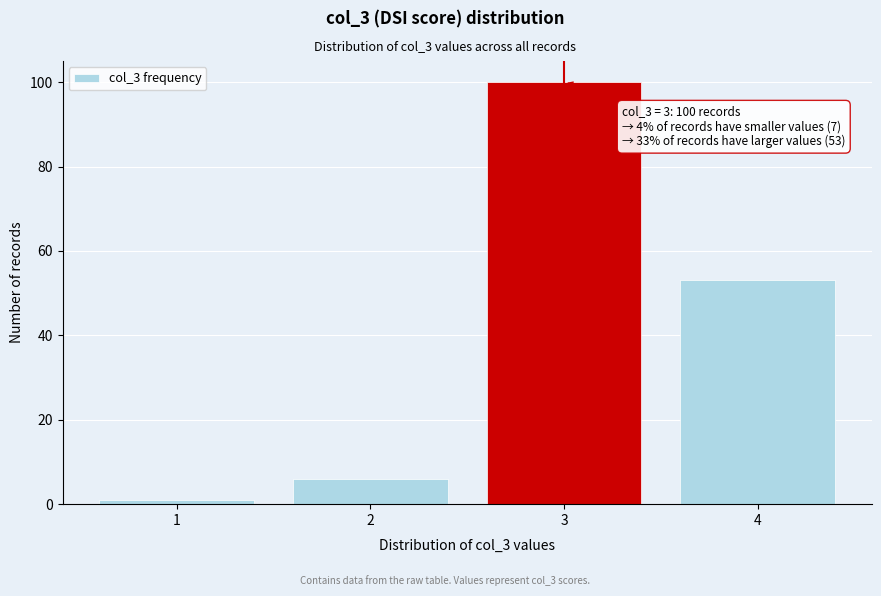

Reading right to left, transcribe all the data shown in this chart.

4=53	3=100	2=6	1=1